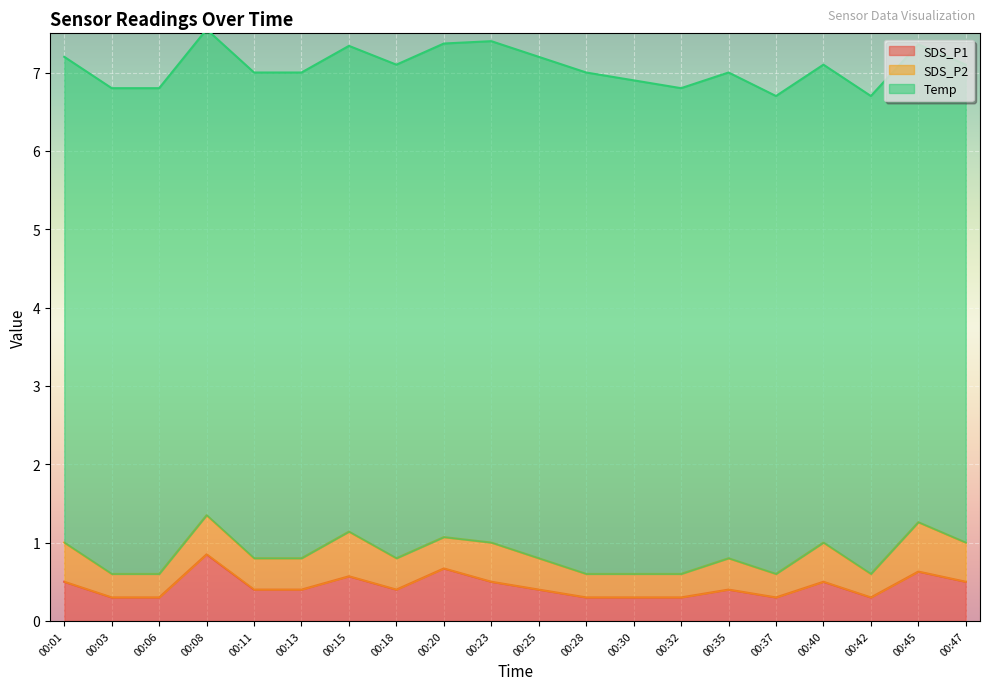

What is the minimum value shown in the chart?

0.3